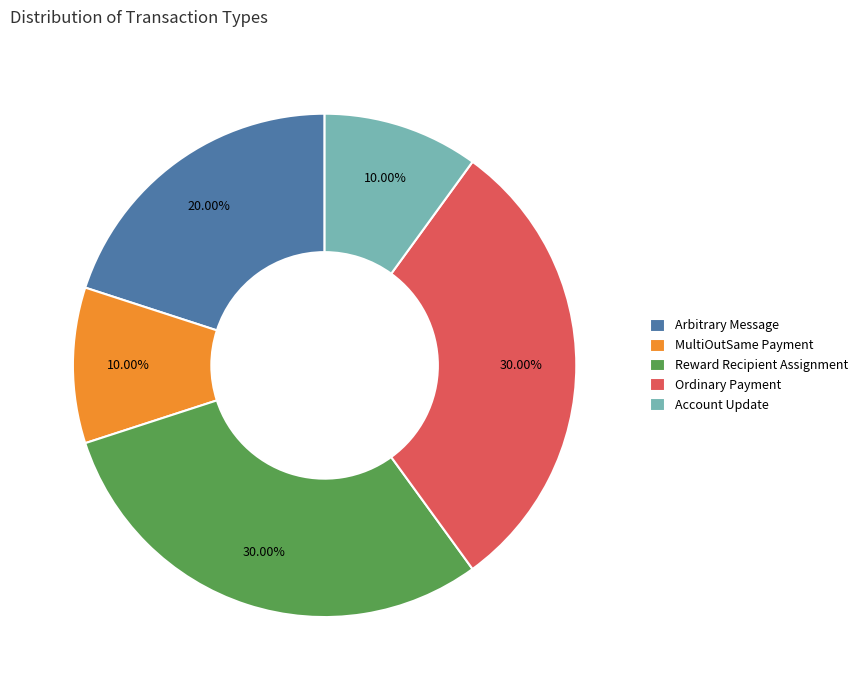

Do Account Update and Arbitrary Message together represent more than half of the pie?

No